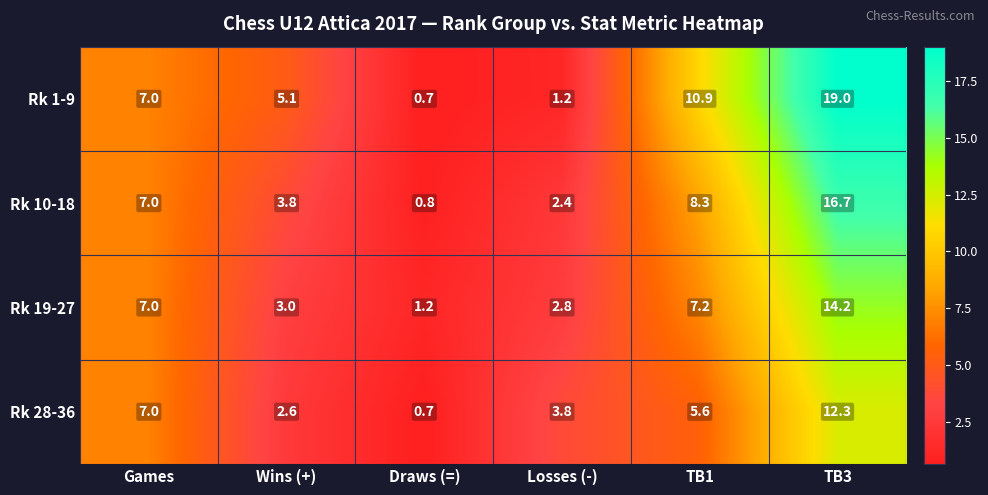

What is the average value of the Rk 19-27 series?

5.9